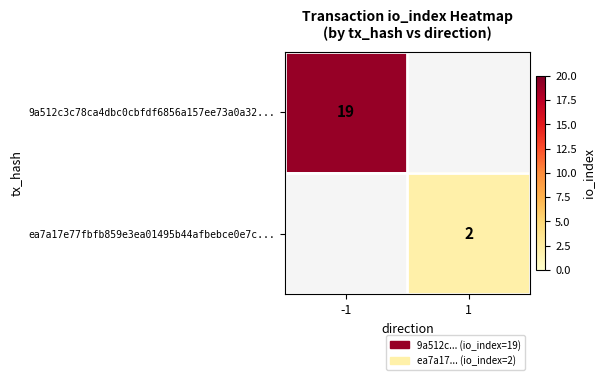

Is it true that ea7a17e77fbfb859e3ea01495b44afbebce0e7c... equals 2.8 at 1?

False